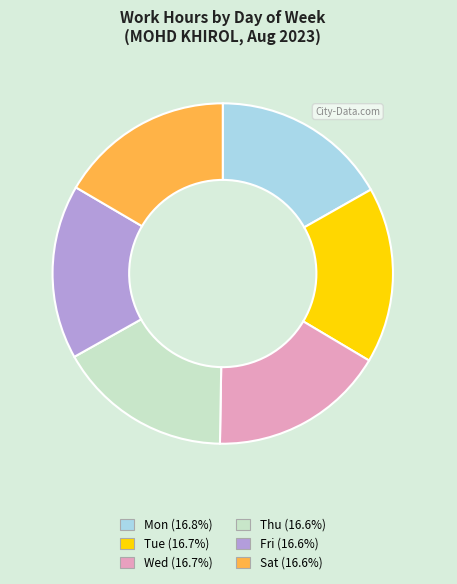

Does Fri account for over 50% of the chart?

No